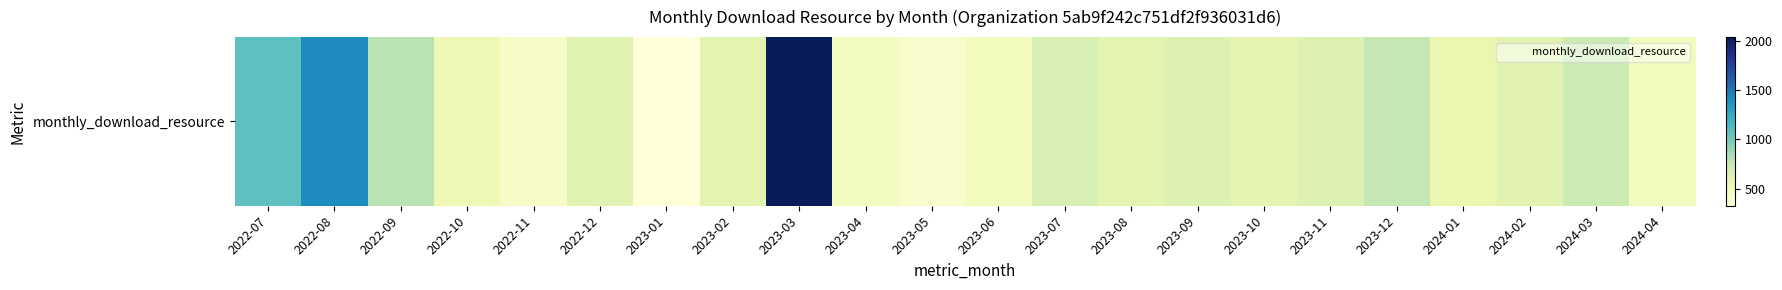

What is the change in value from 2022-08 to 2023-05?

-1009